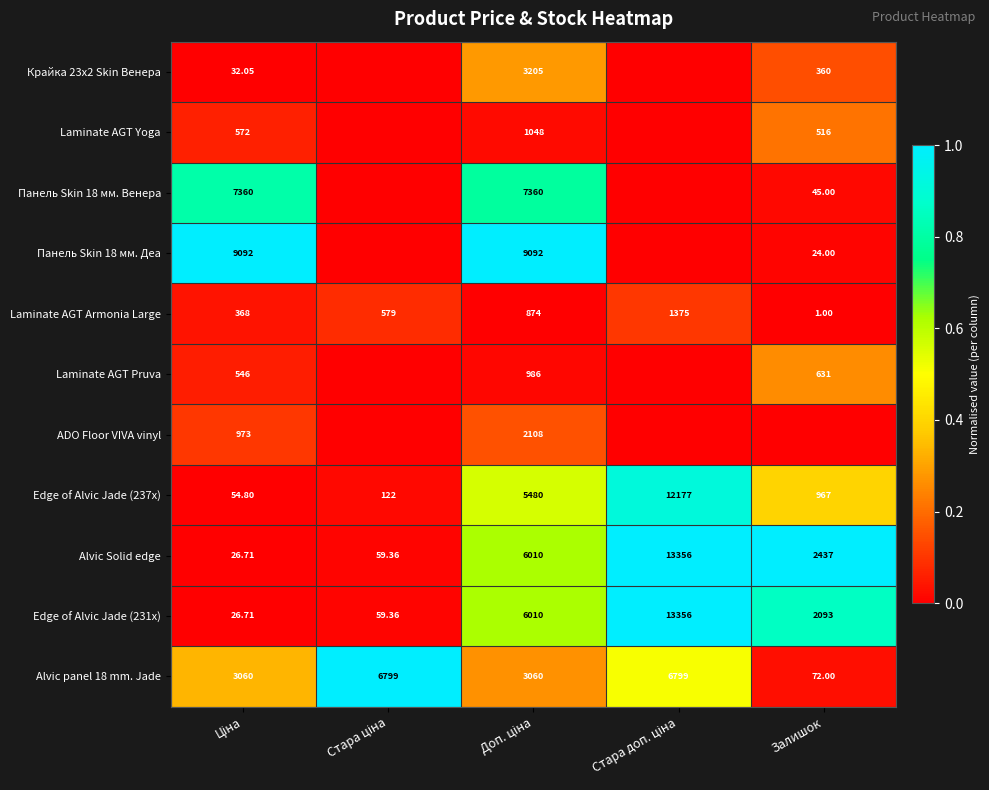

Which has a higher value, Залишок or Доп. ціна?

Доп. ціна